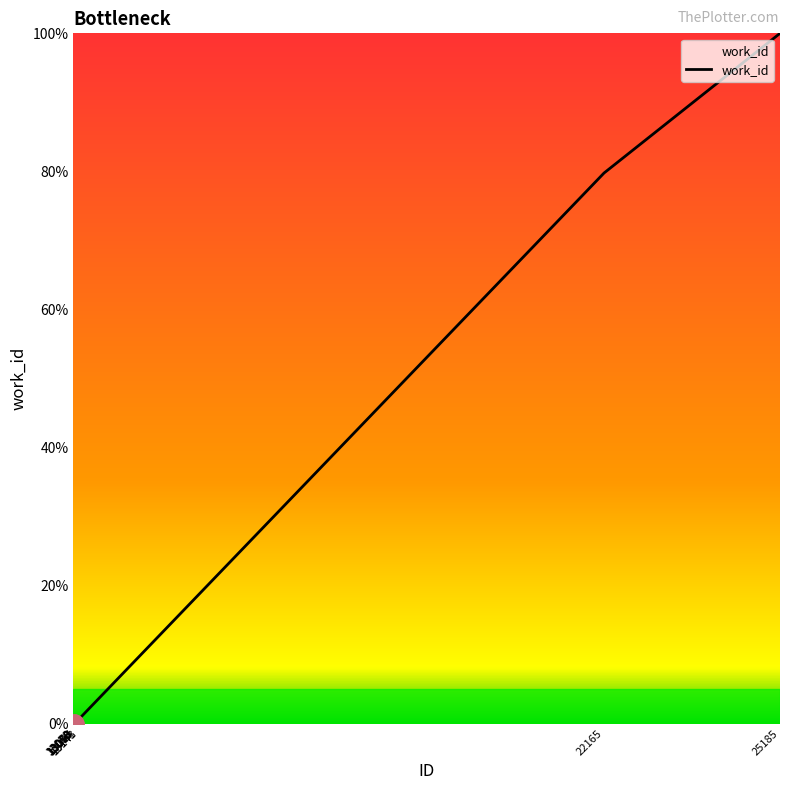

Does the chart have visible grid lines?

No